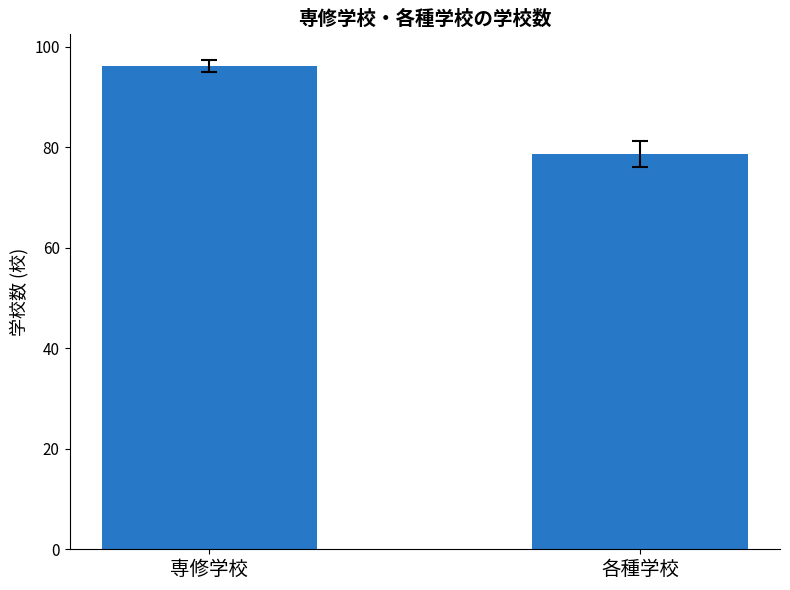

What is the difference between the values at 各種学校 and 専修学校?

17.6